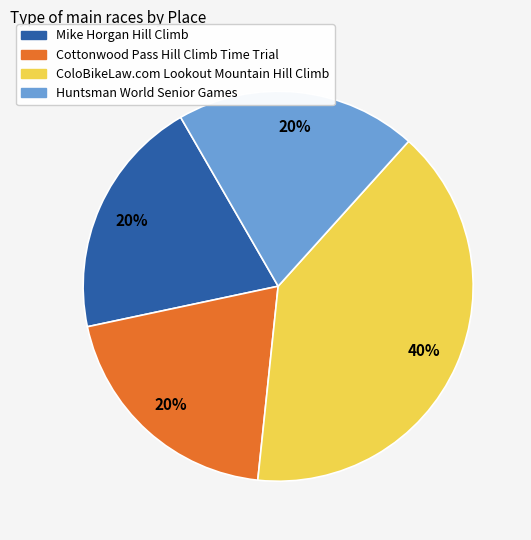

How many slices are in this pie chart?

4